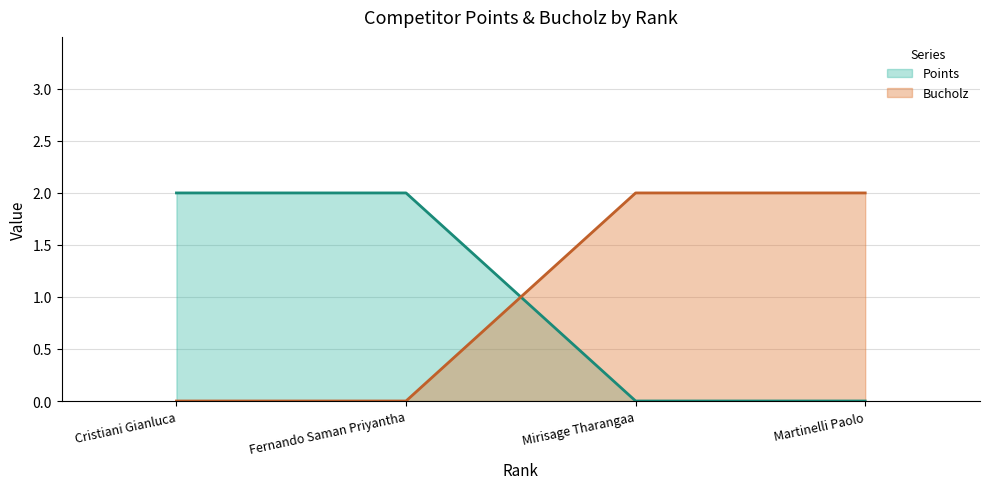

What are all the series names shown in the legend?

Points, Bucholz